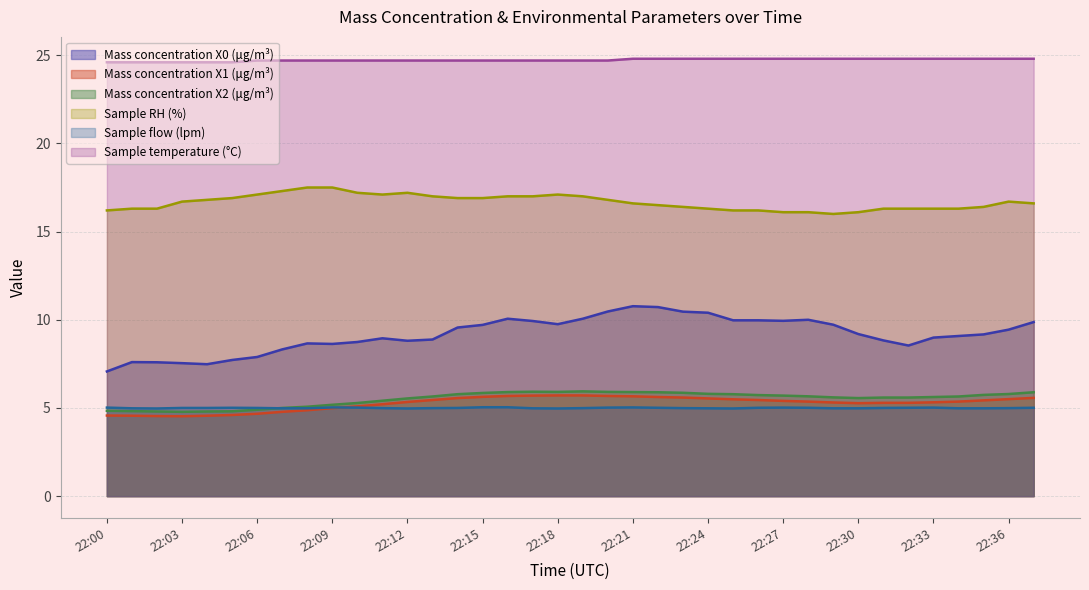

True or false: Sample RH (%) has a value of 17.0 at 22:19.

True